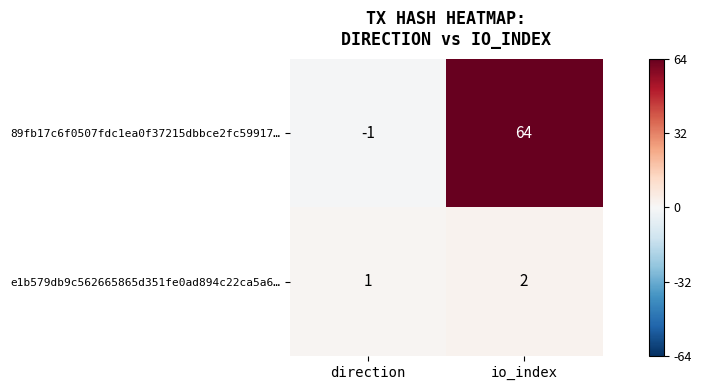

Which series has the largest total across all categories?

89fb17c6f0507fdc1ea0f37215dbbce2fc59917…